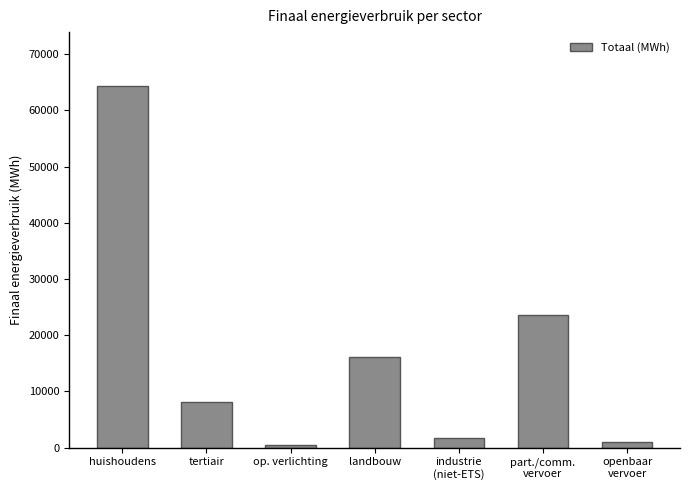

What position from the left is tertiair?

2